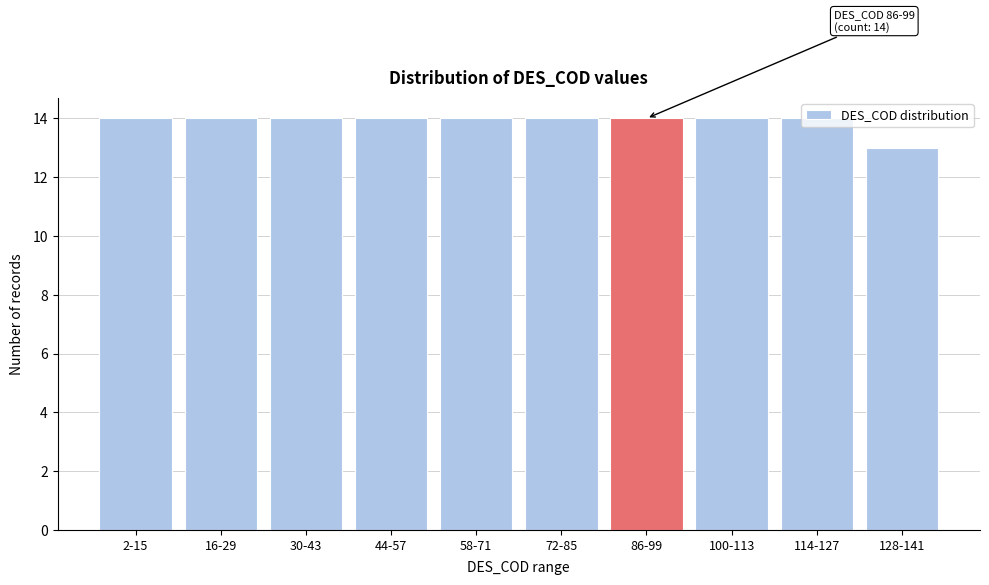

Is it true that the value at 16-29 is 14?

True